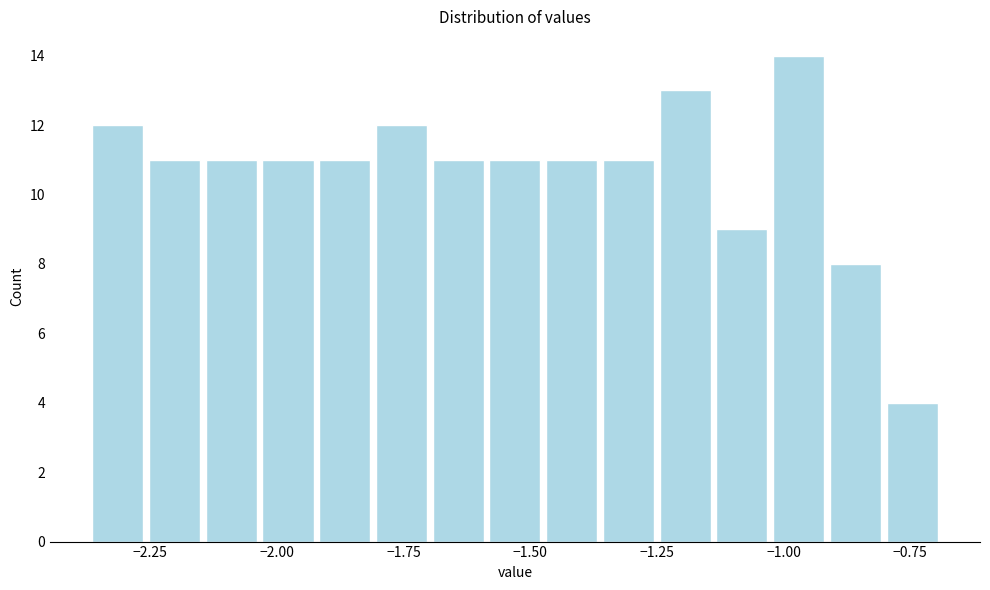

Around what value on the x-axis is the tallest bar? Give the approximate position of its centre, as read against the axis.

-0.95